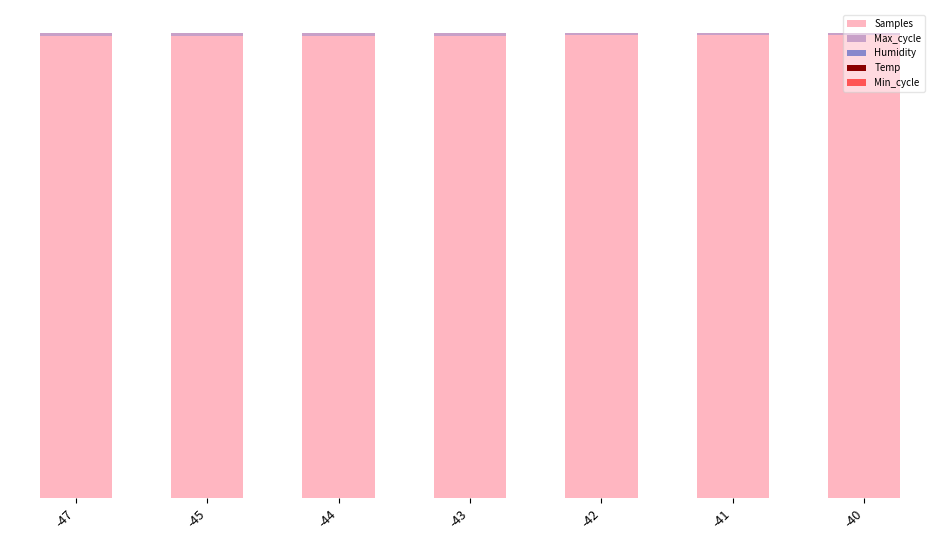

Are the bars horizontal?

No